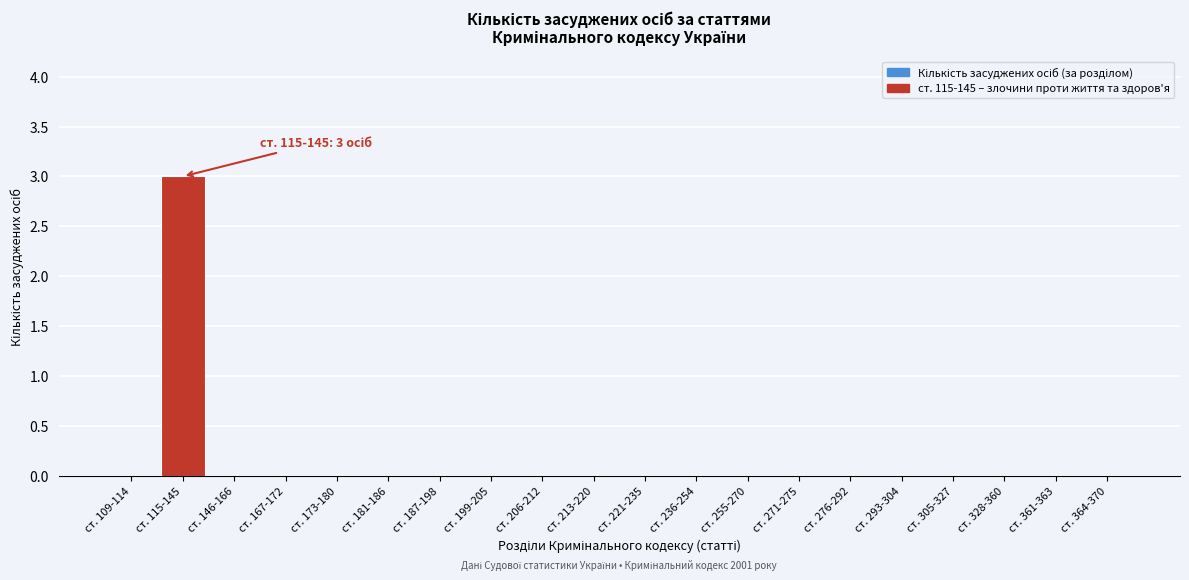

Reading left to right, transcribe all the data shown in this chart.

ст. 109-114=0	ст. 115-145=3	ст. 146-166=0	ст. 167-172=0	ст. 173-180=0	ст. 181-186=0	ст. 187-198=0	ст. 199-205=0	ст. 206-212=0	ст. 213-220=0	ст. 221-235=0	ст. 236-254=0	ст. 255-270=0	ст. 271-275=0	ст. 276-292=0	ст. 293-304=0	ст. 305-327=0	ст. 328-360=0	ст. 361-363=0	ст. 364-370=0